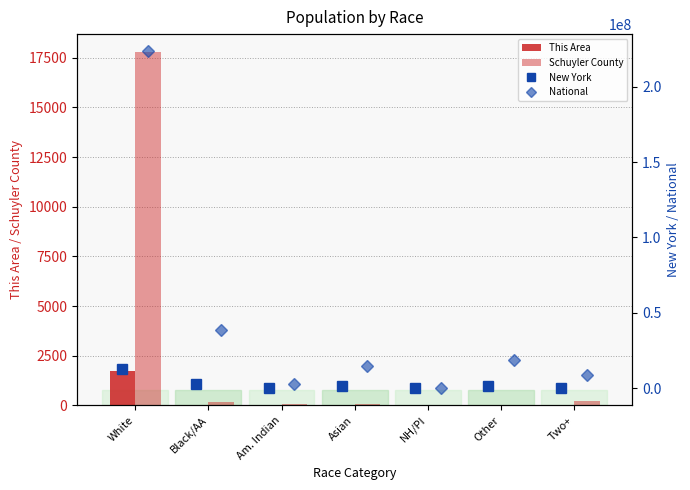

Is the value of This Area at Asian greater than the value of National at Two+?

No